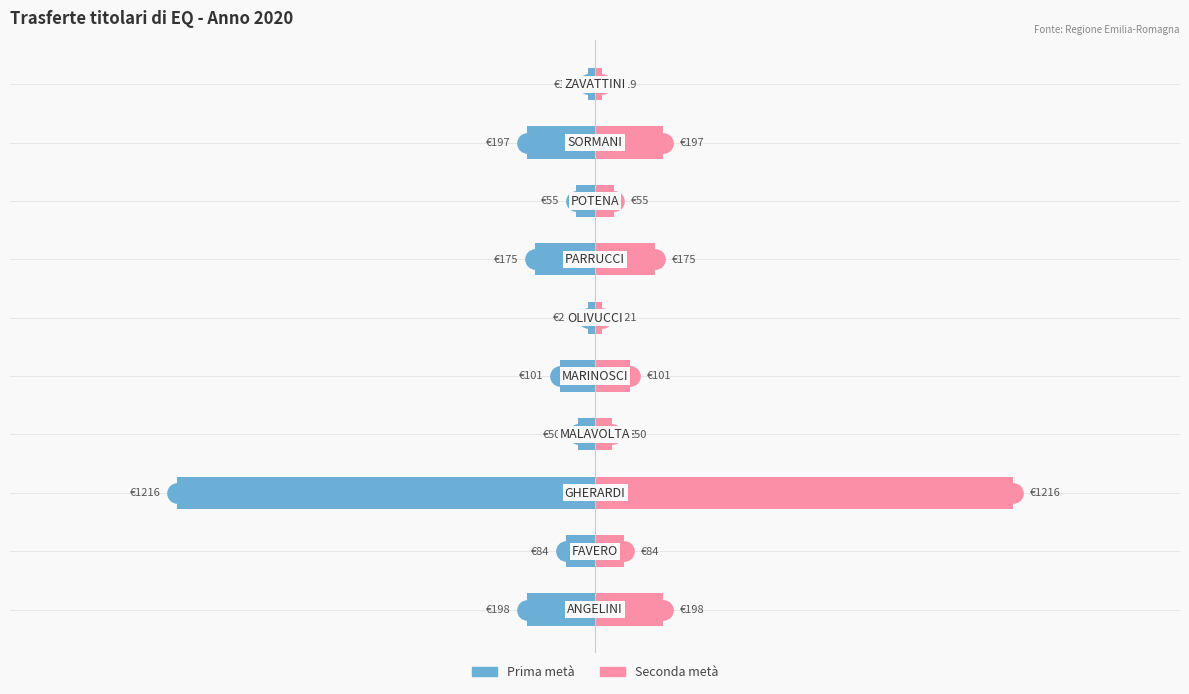

What is the value of the Importo (dx) bar at the 10th from the left?

19.0